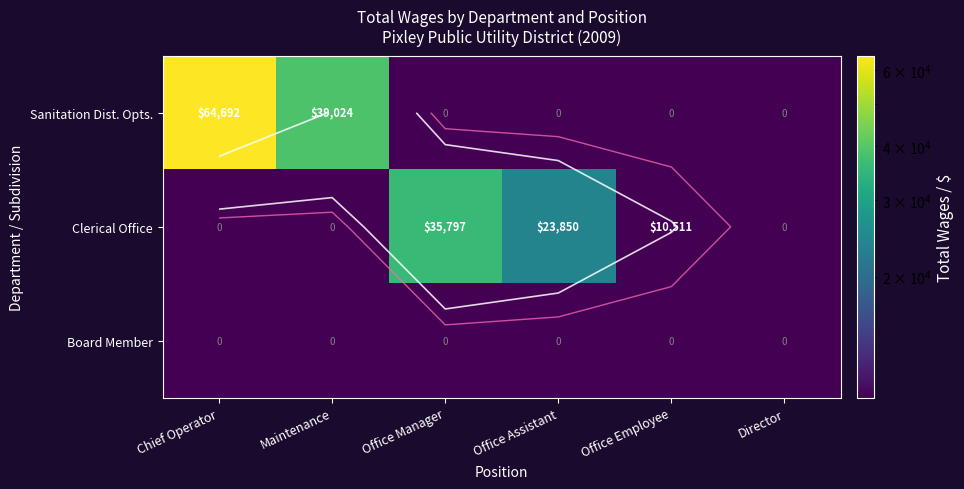

What is the maximum value for Sanitation Dist. Opts.?

64692.0